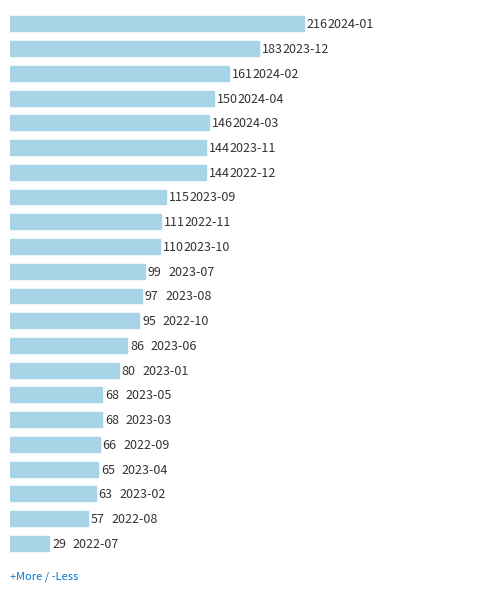

How many data points does each series have?

22